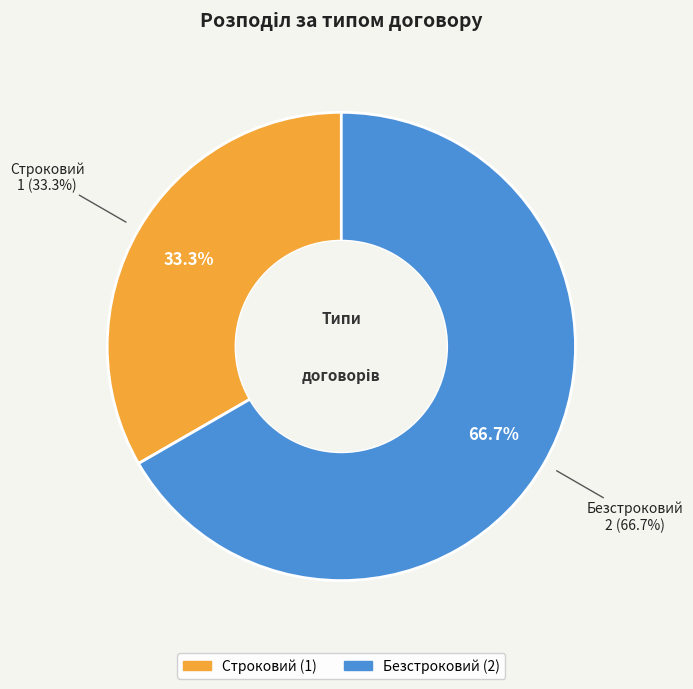

Is it true that Строковий is 33% of the pie?

True